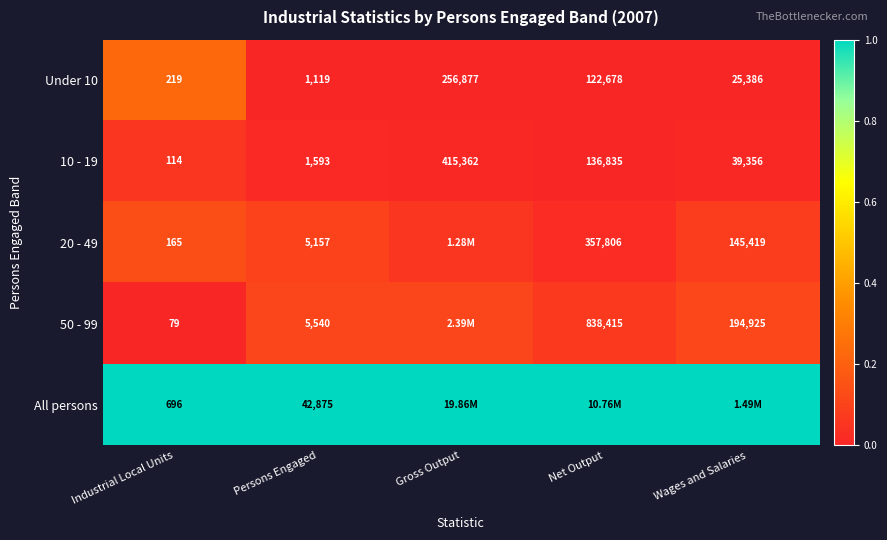

Rank the categories by Under 10 value from highest to lowest.

Gross Output, Net Output, Wages and Salaries, Persons Engaged, Industrial Local Units